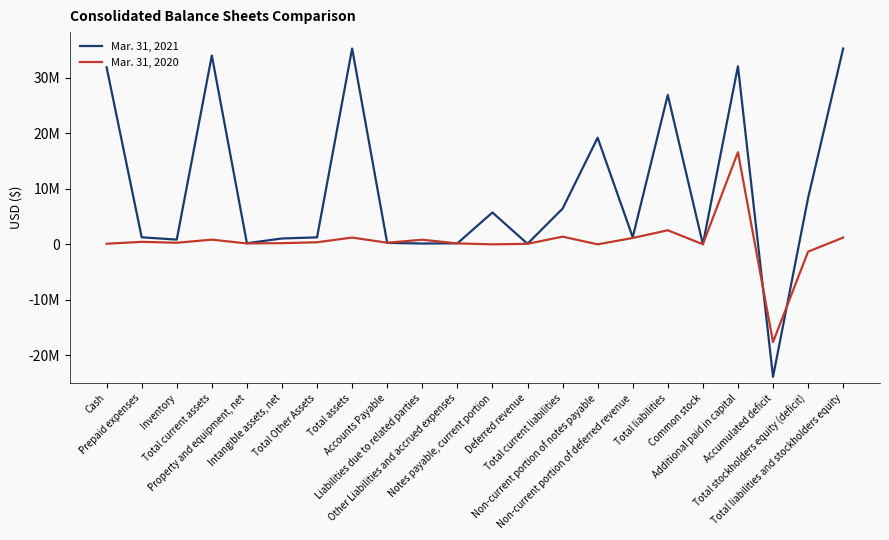

Which series has the widest spread of values?

Mar. 31, 2021